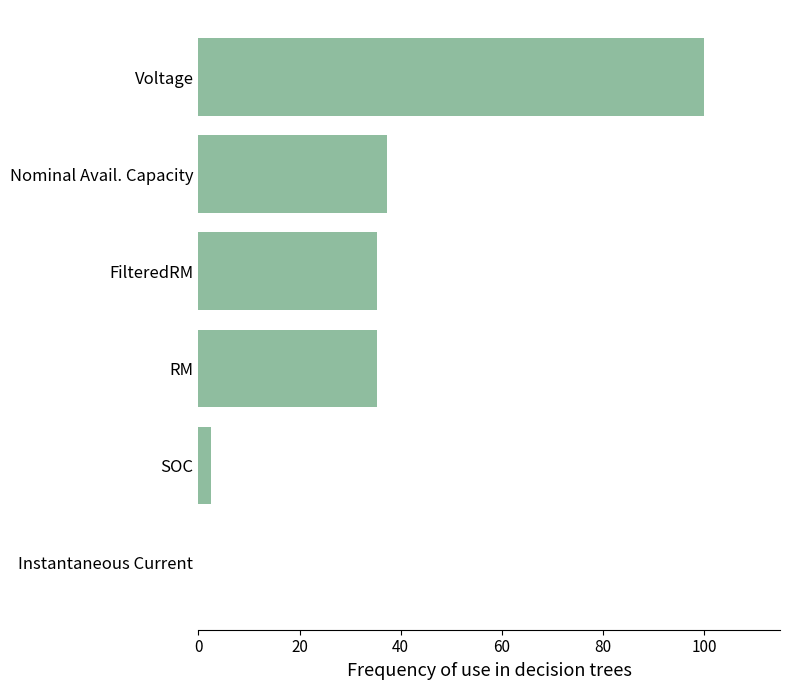

What value does the data have at FilteredRM?

35.2